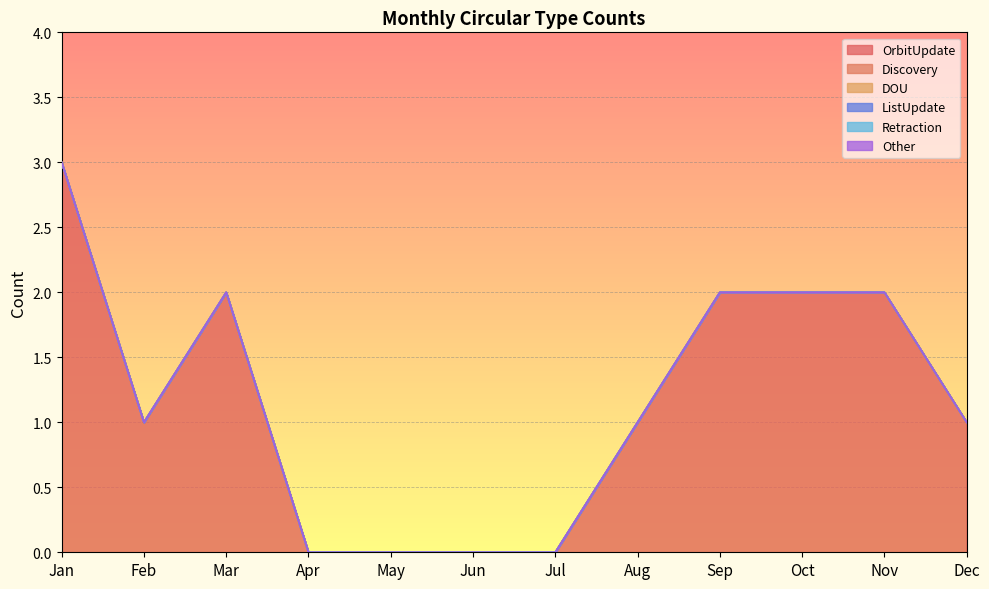

True or false: ListUpdate and DOU intersect in this chart.

False